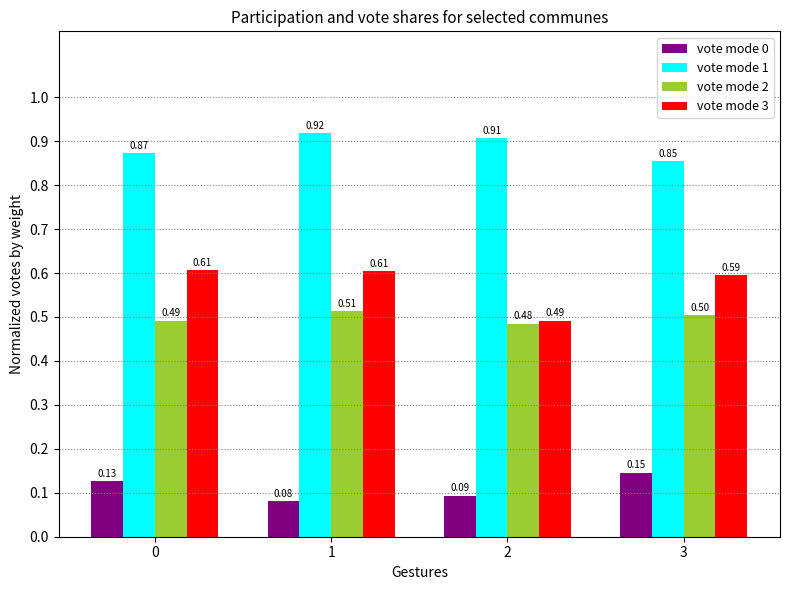

List the series in order of their peak value, lowest first.

vote mode 0, vote mode 2, vote mode 3, vote mode 1